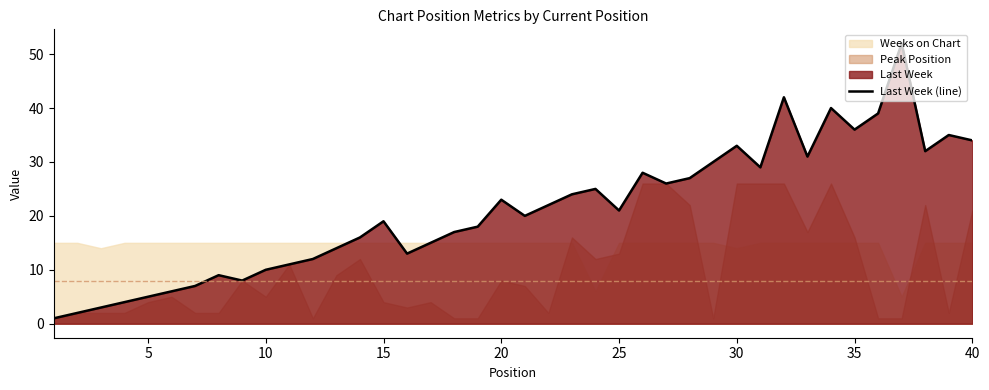

Is it true that Last Week (line) equals 23 at 20?

True